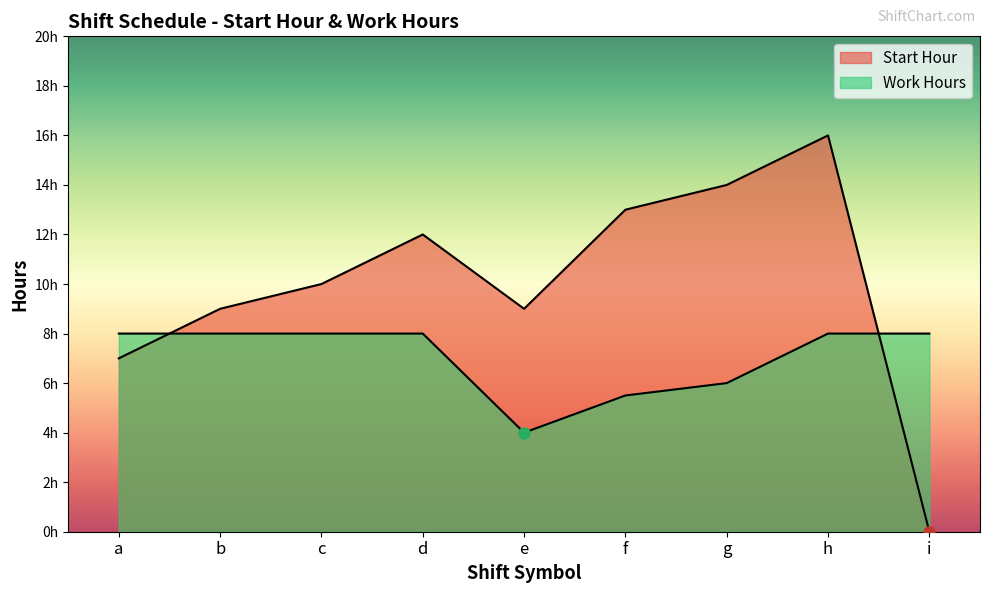

How many times do Start Hour and Work Hours cross each other?

2